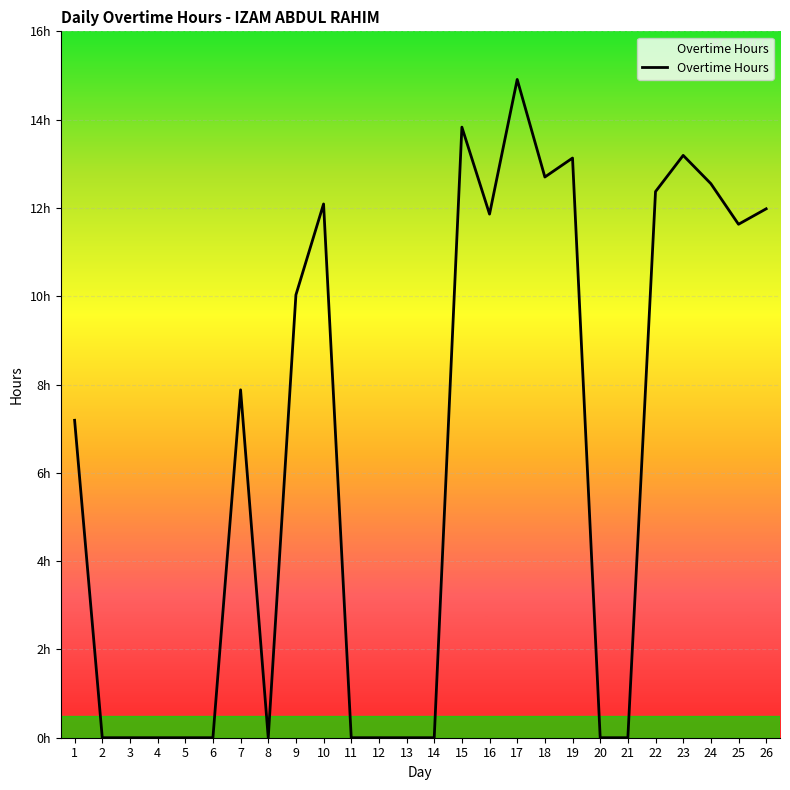

Is this an area chart (filled region under the line)?

Yes